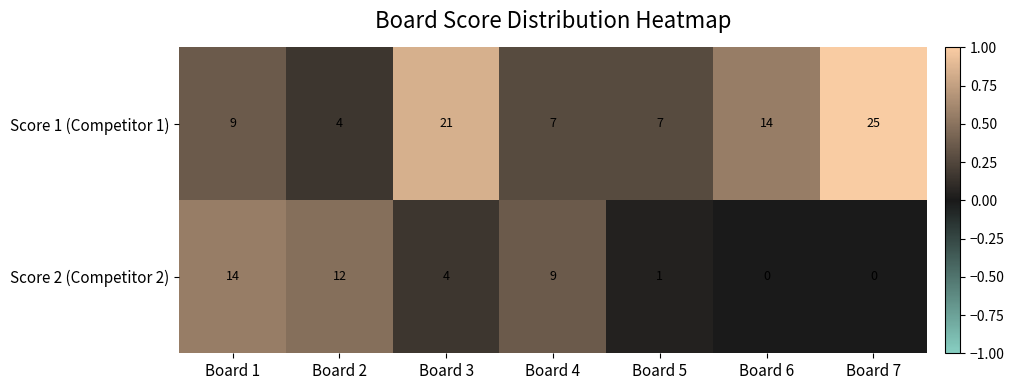

The value of Score 1 (Competitor 1) at Board 3 is 21. True or false?

True